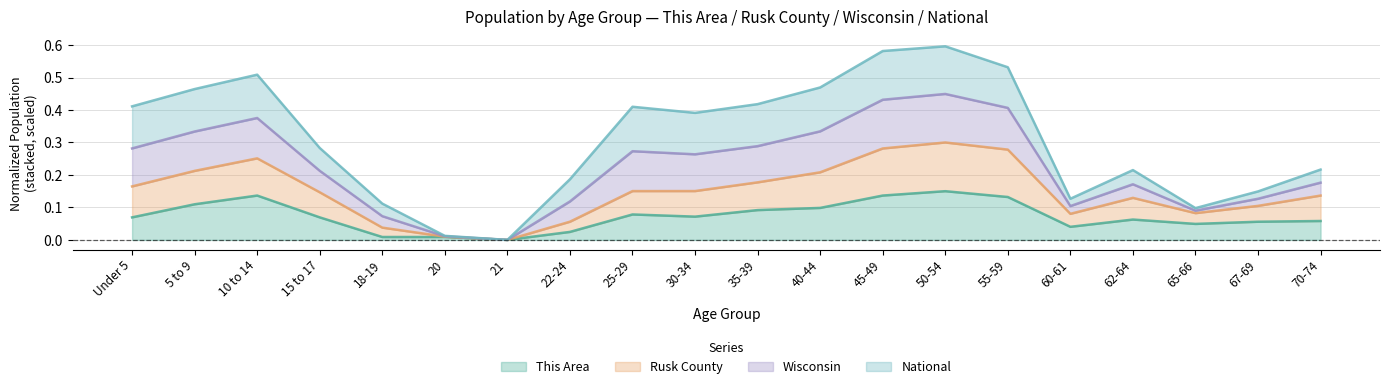

How many lines are shown in the chart?

4